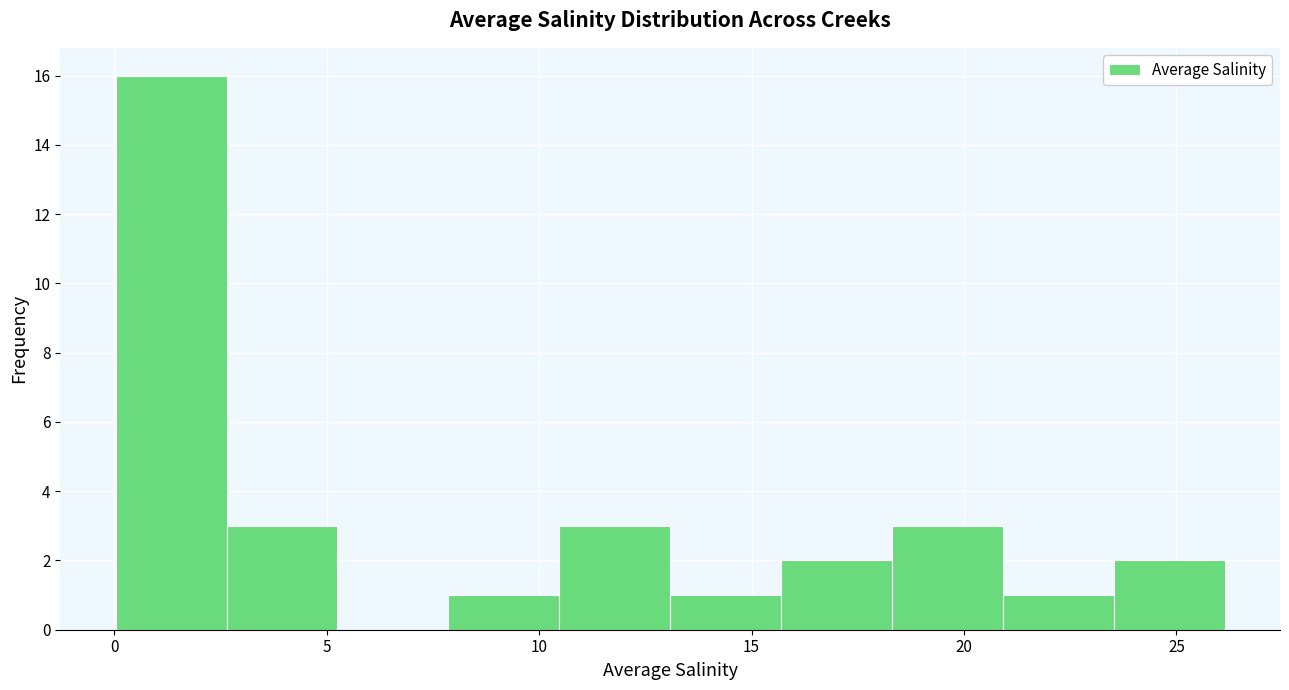

Over which range of the x-axis is the bar tallest?

0.0 to 2.5